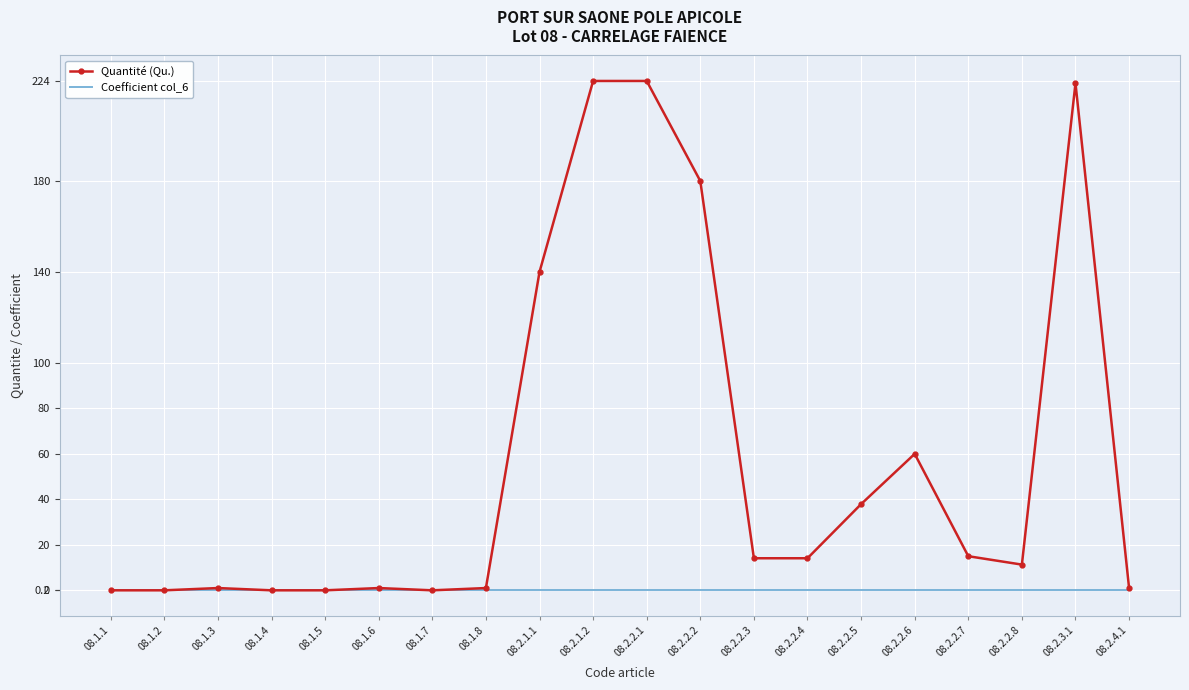

The value of Quantité (Qu.) at 08.2.1.1 is 76.2. True or false?

False